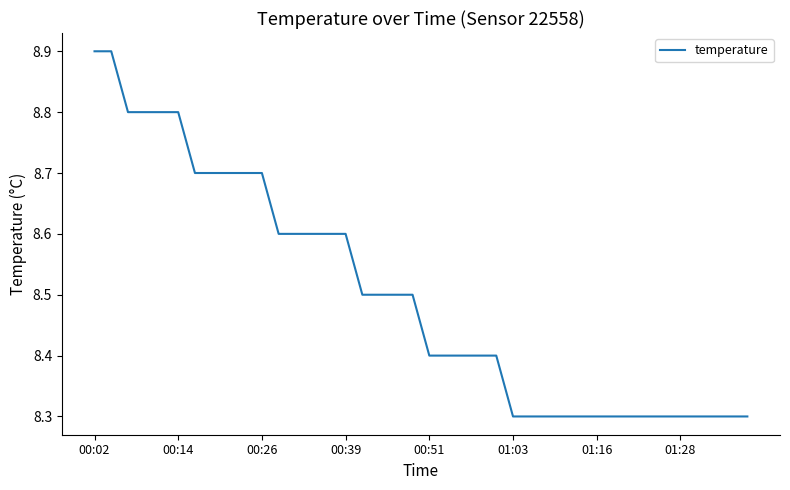

What is the smallest value displayed?

8.3